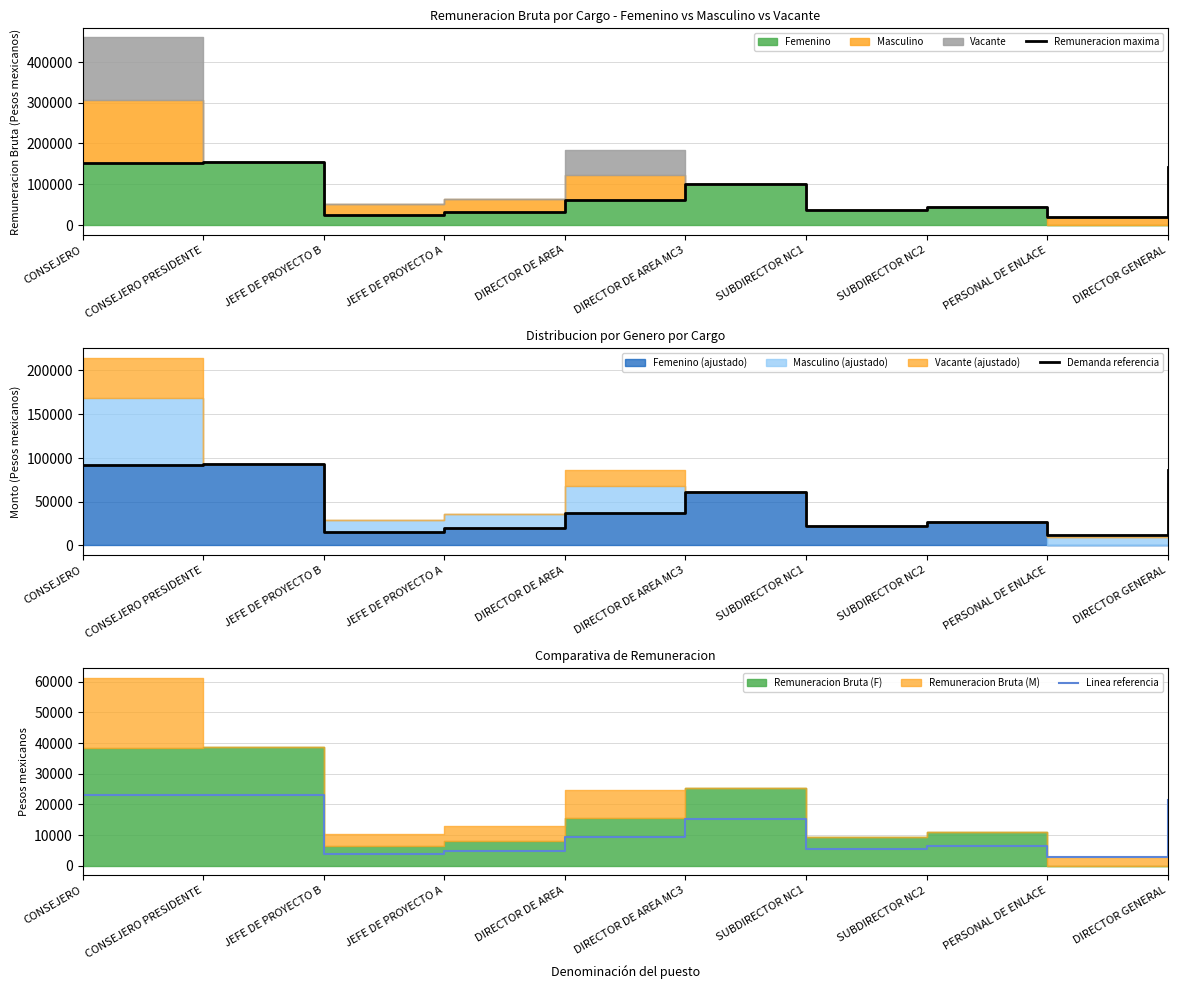

What position from the right is DIRECTOR DE AREA MC3?

5